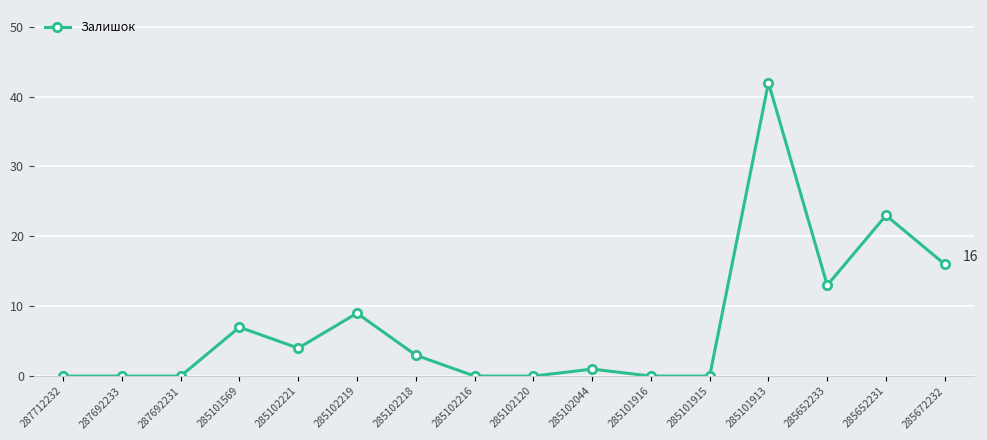

How many distinct data groups are displayed?

1